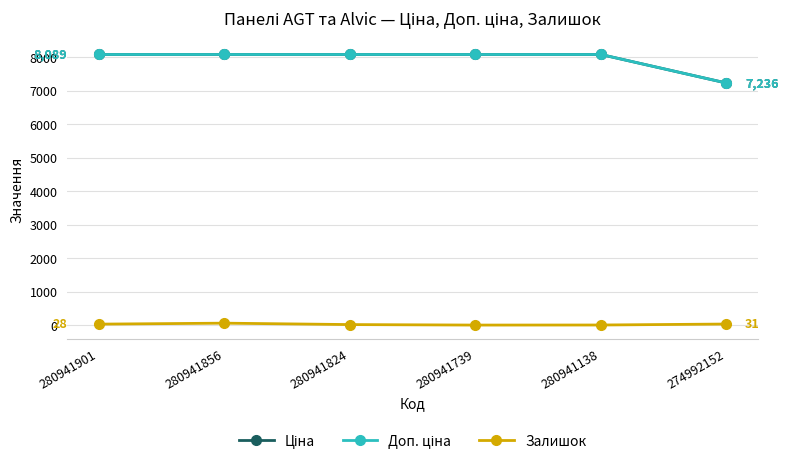

Does the chart have visible grid lines?

Yes